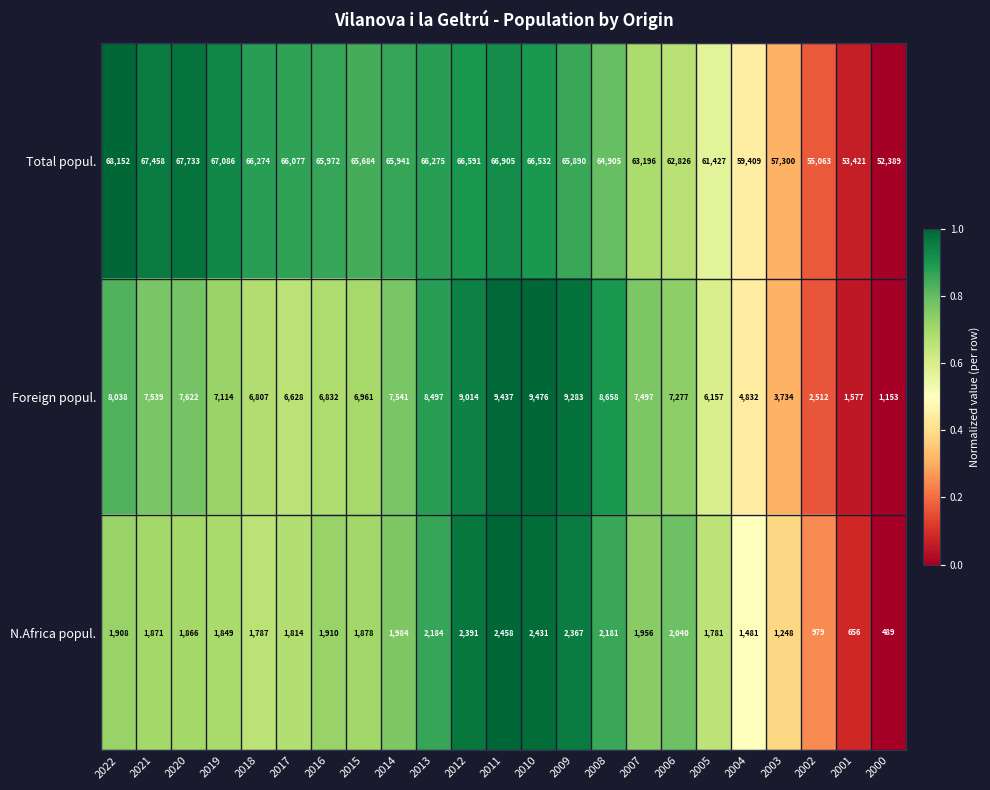

Between 2021 and 2010, which series saw the biggest shift?

Foreign popul.